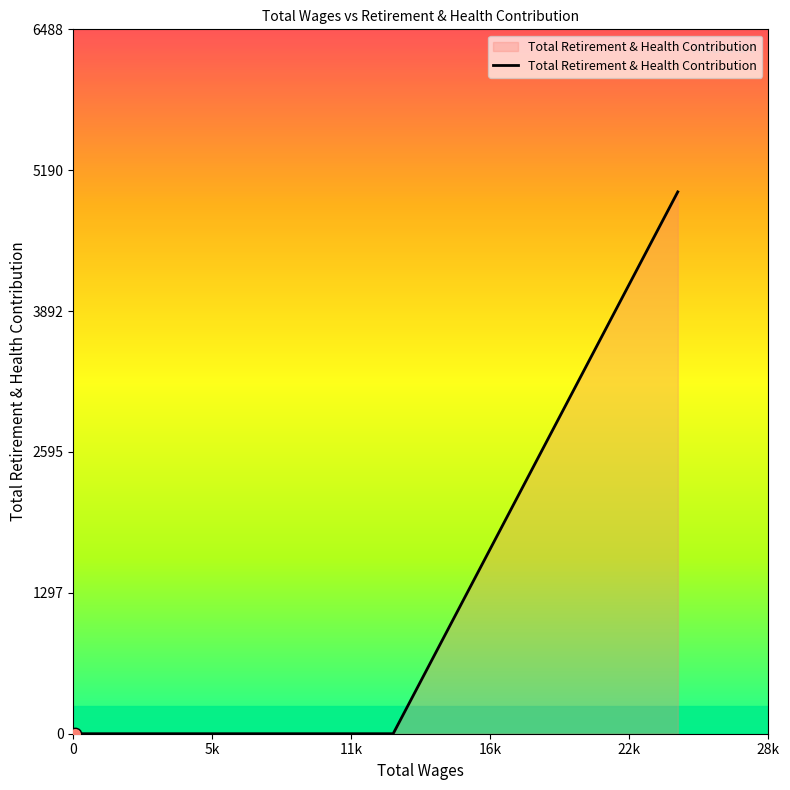

What is the greatest value displayed?

4991